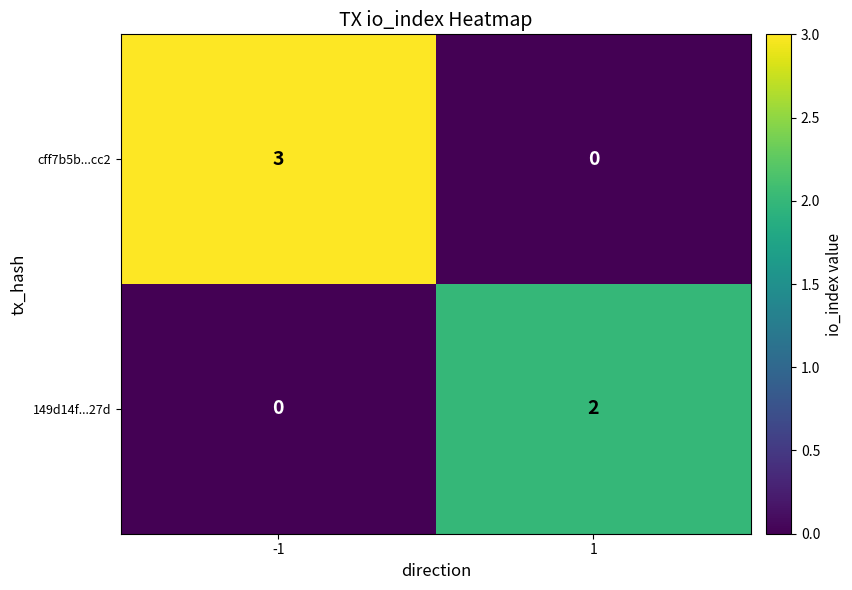

At which category is the sum across all series the highest?

-1